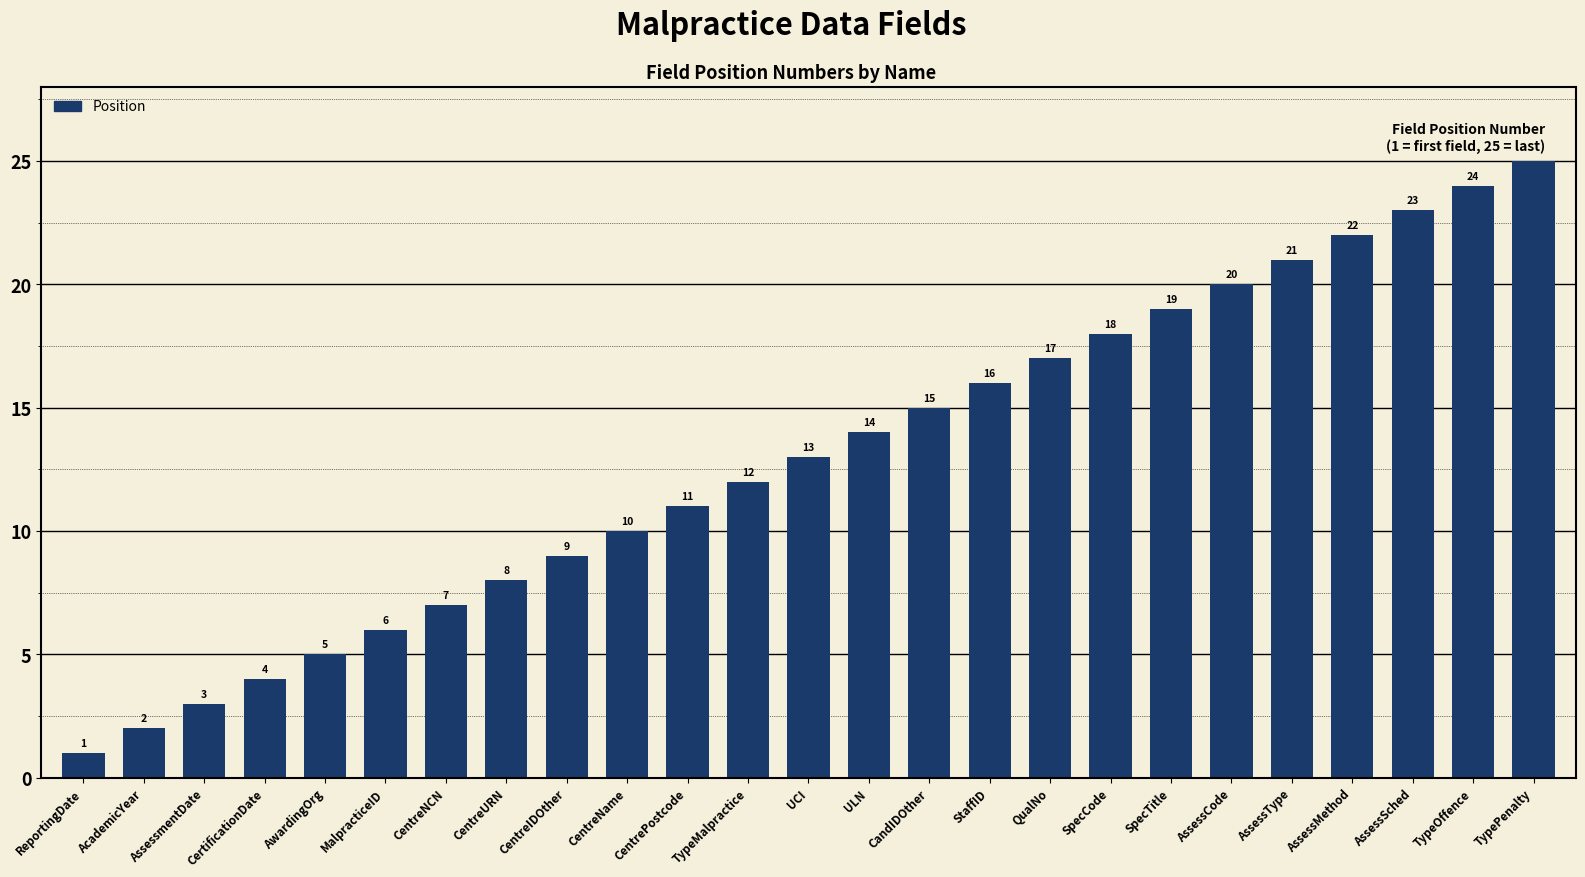

Approximately how many times larger is the value at CertificationDate compared to AssessType?

0.2